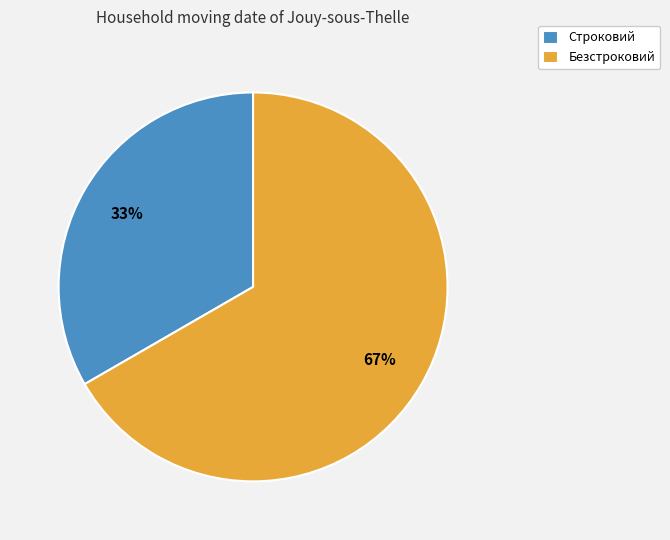

To the nearest percent, what percentage of the pie is Безстроковий?

67%